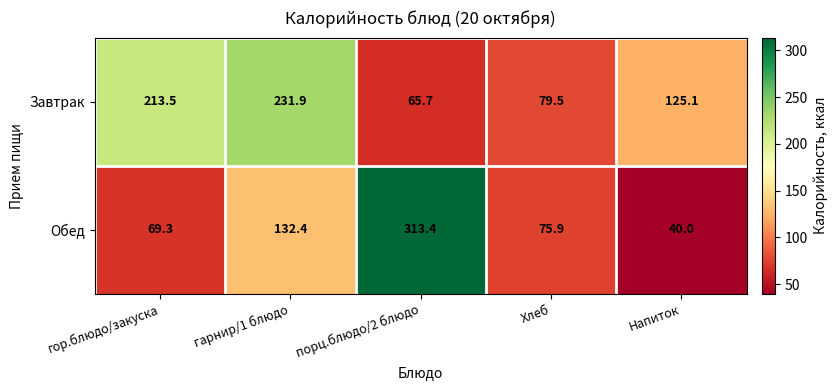

What is the total value across all series at Хлеб?

155.4